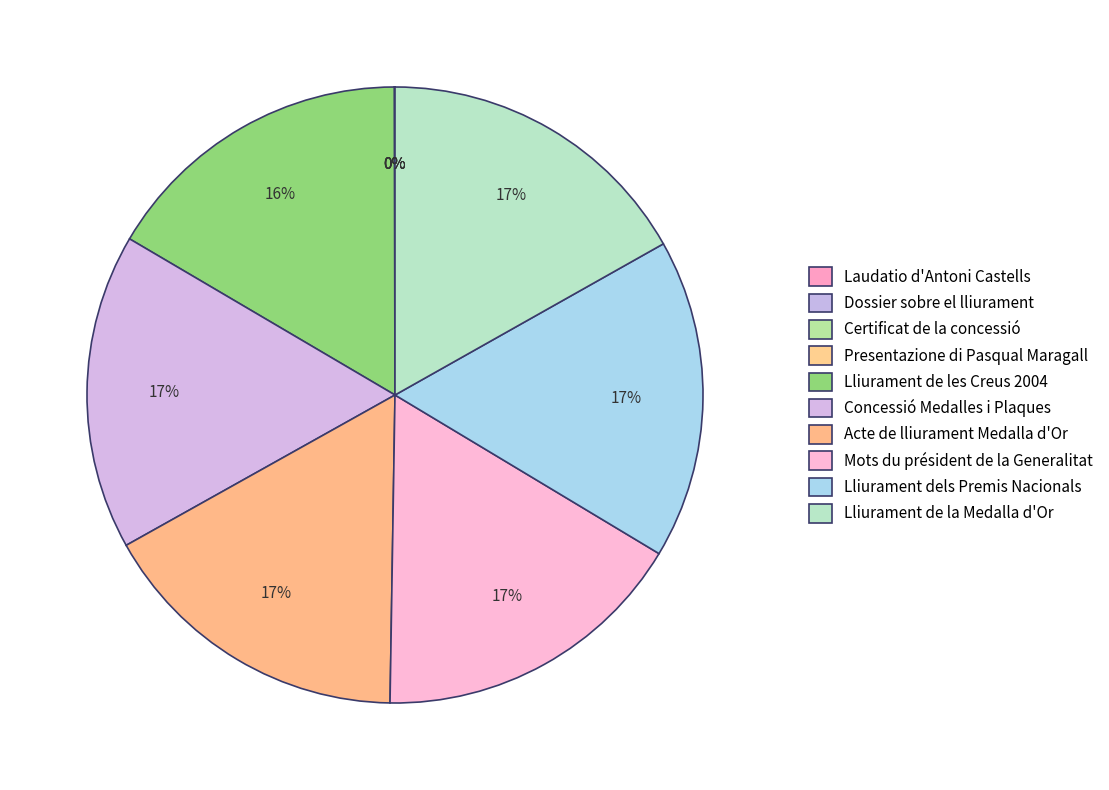

What is the ratio of the value at Lliurament de les Creus 2004 to the value at Dossier sobre el lliurament?

1670.0